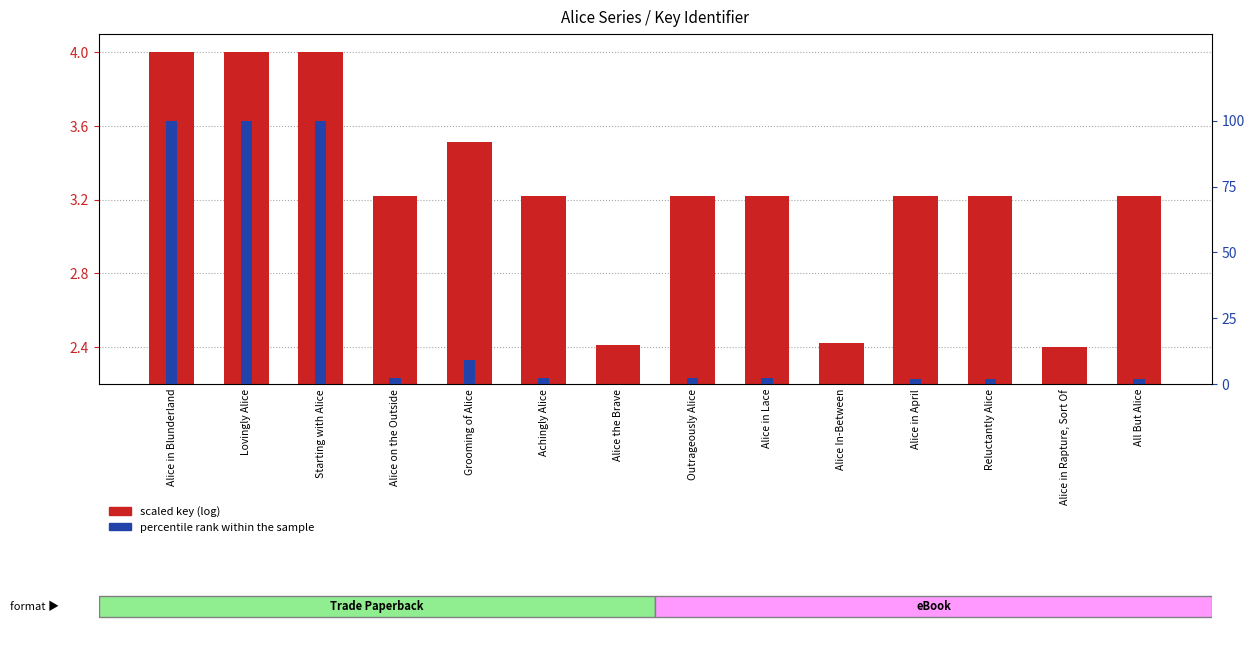

Is it true that percentile rank within the sample equals 1.2 at All But Alice?

False